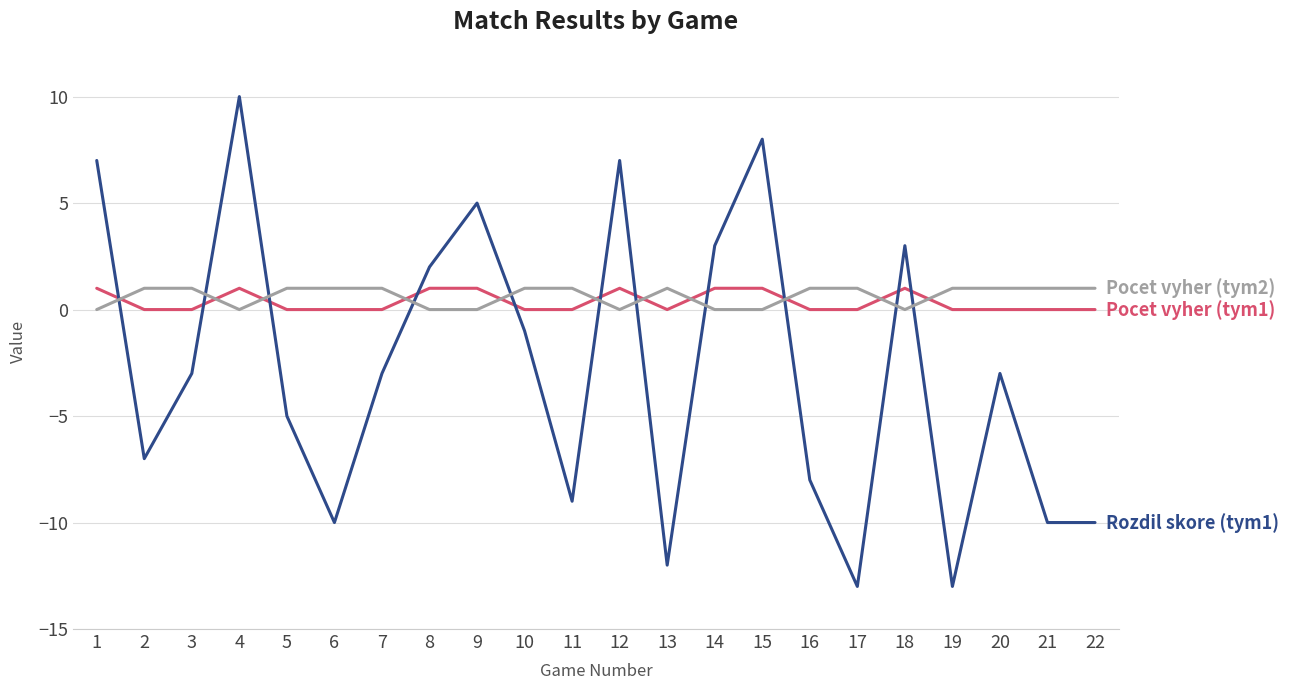

Reading left to right, what are all the values shown in this chart?

Pocet vyher (tym1): 1	0	0	1	0	0	0	1	1	0	0	1	0	1	1	0	0	1	0	0	0	0
Rozdil skore (tym1): 7	-7	-3	10	-5	-10	-3	2	5	-1	-9	7	-12	3	8	-8	-13	3	-13	-3	-10	-10
Pocet vyher (tym2): 0	1	1	0	1	1	1	0	0	1	1	0	1	0	0	1	1	0	1	1	1	1